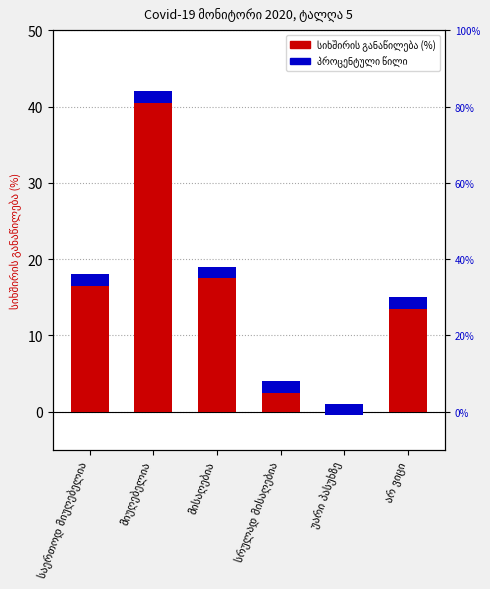

The chart shows a value of 4 at სრულად მისაღებია. True or false?

True